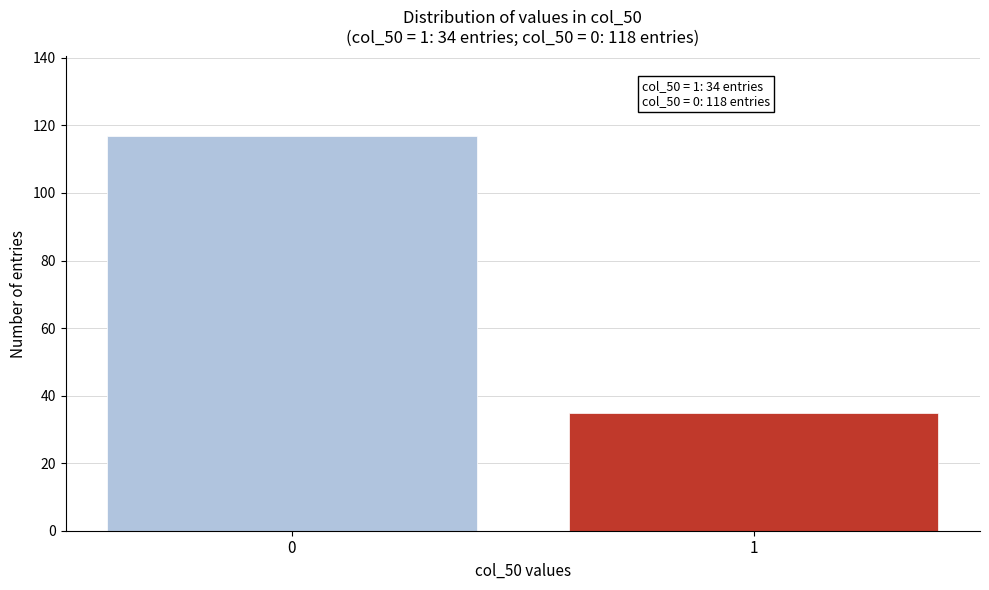

Reading left to right, what are all the values shown in this chart?

0=117	1=35